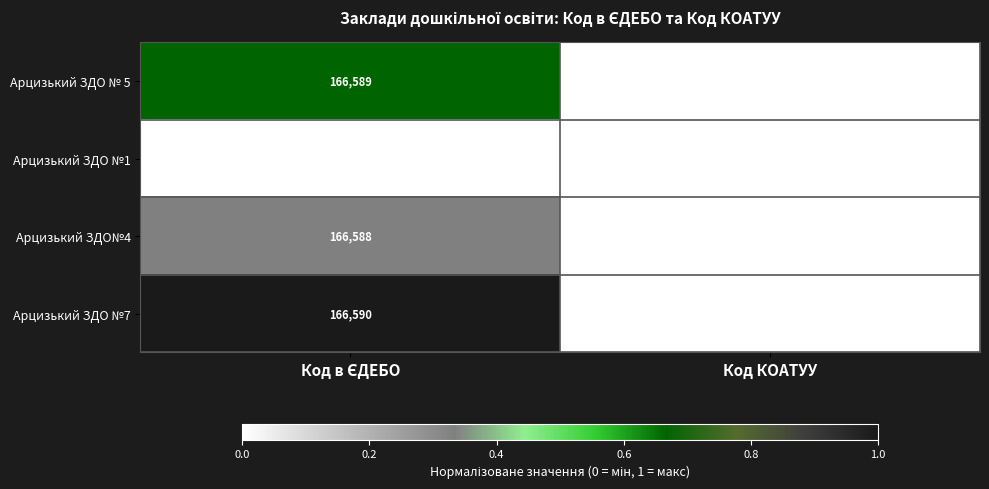

At which category is the sum across all series the highest?

Код КОАТУУ